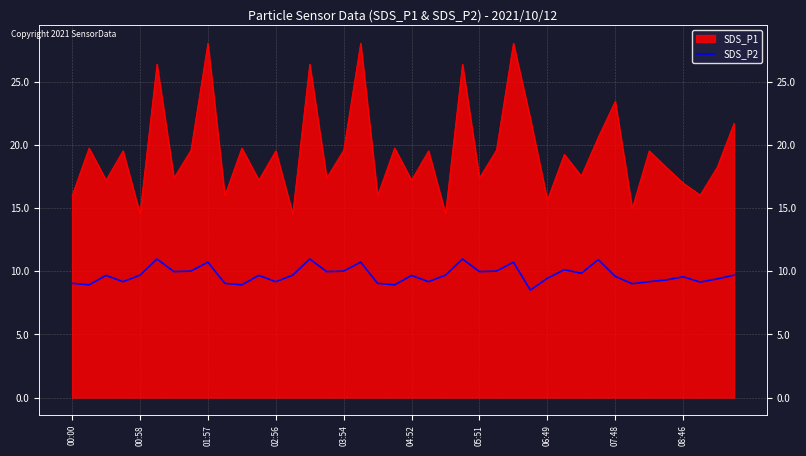

How many points are higher than both their immediate neighbors (excluding endpoints)?

12